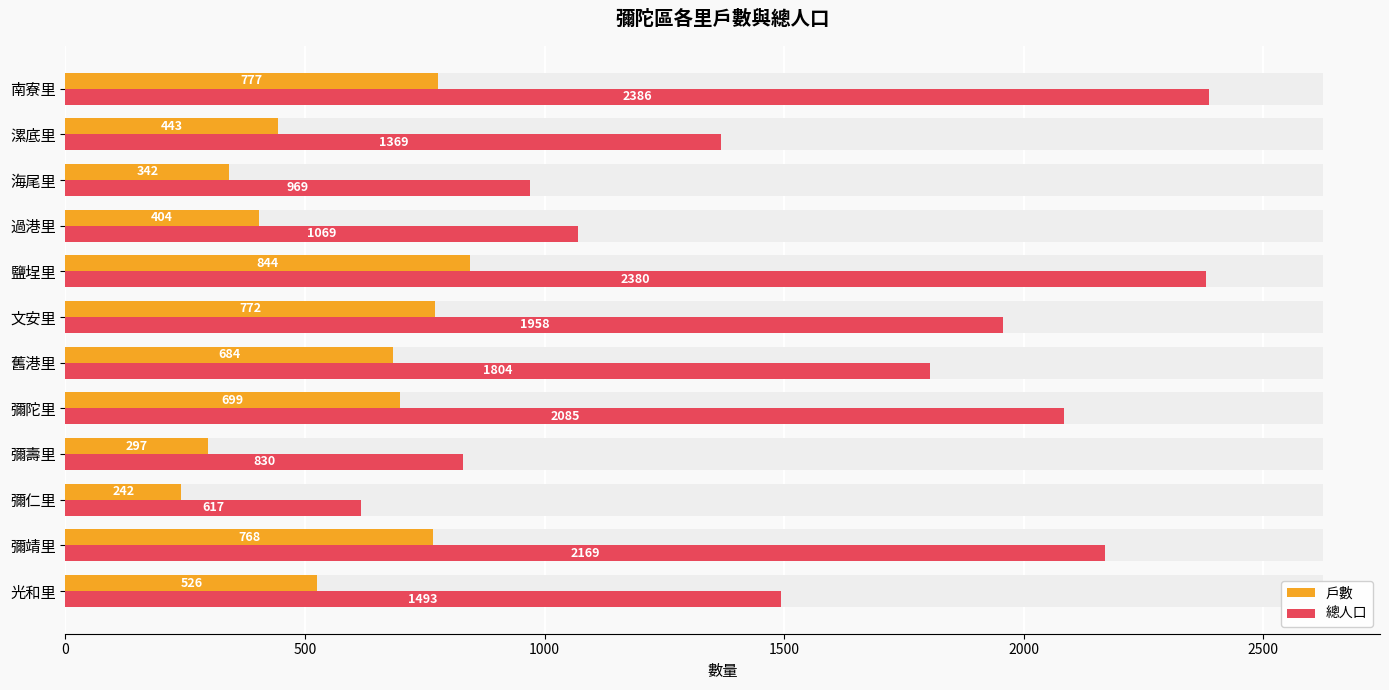

Is it true that 總人口 equals 1265 at 文安里?

False